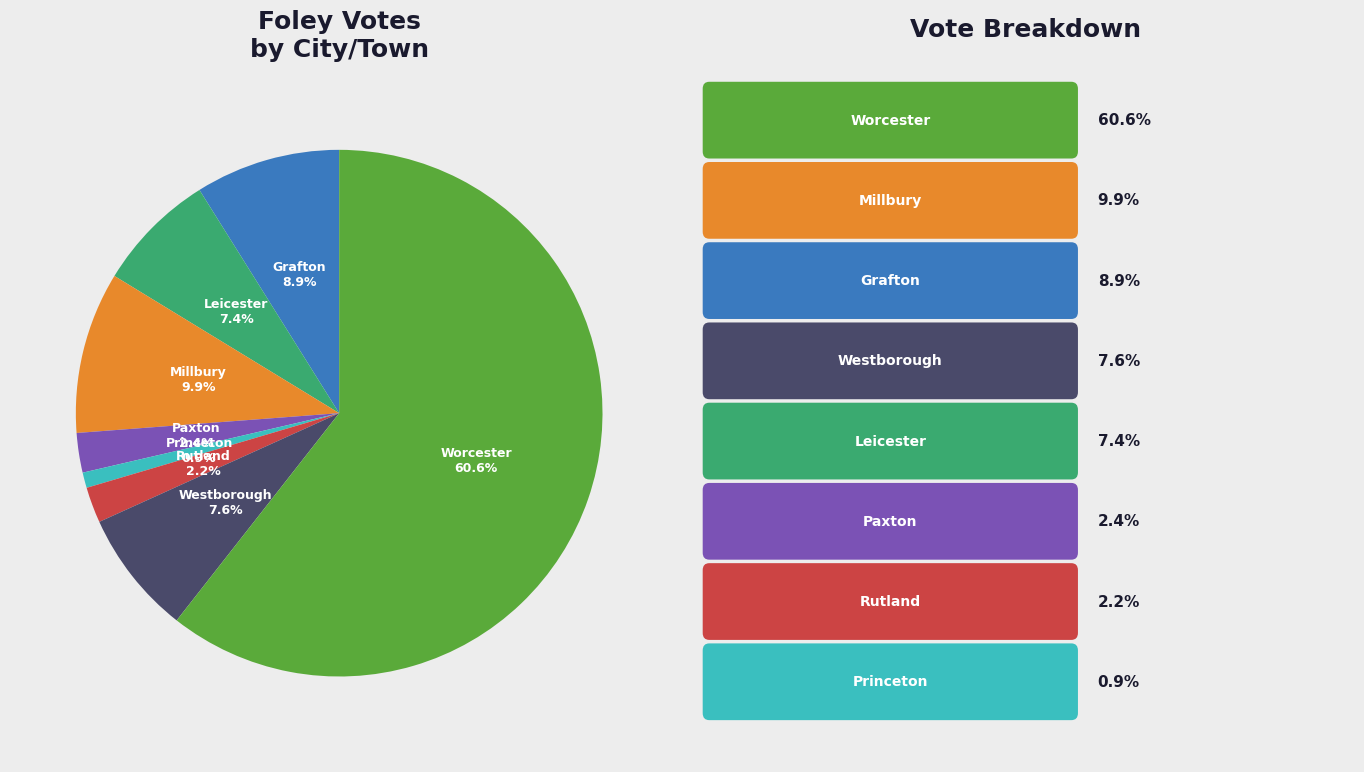

Does any single category account for the majority?

Yes